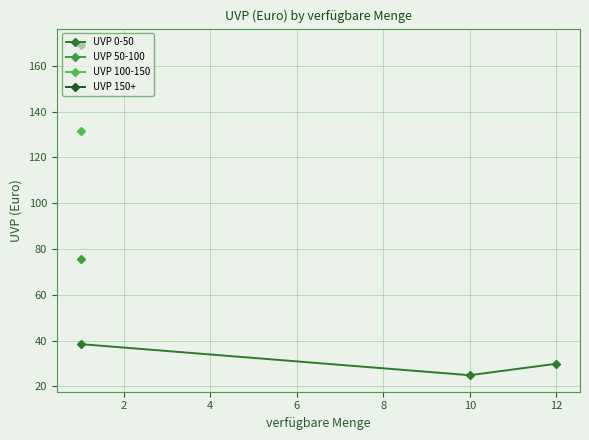

Which series has the largest range (max minus min)?

UVP 0-50